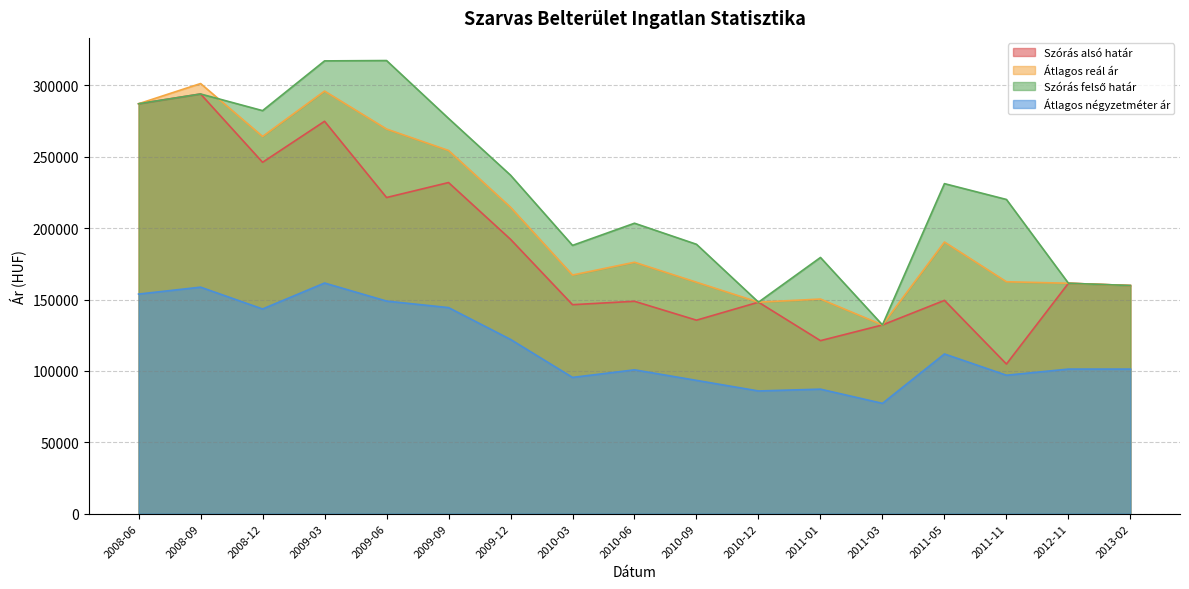

What is the label of the 3rd point from the left?

2008-12